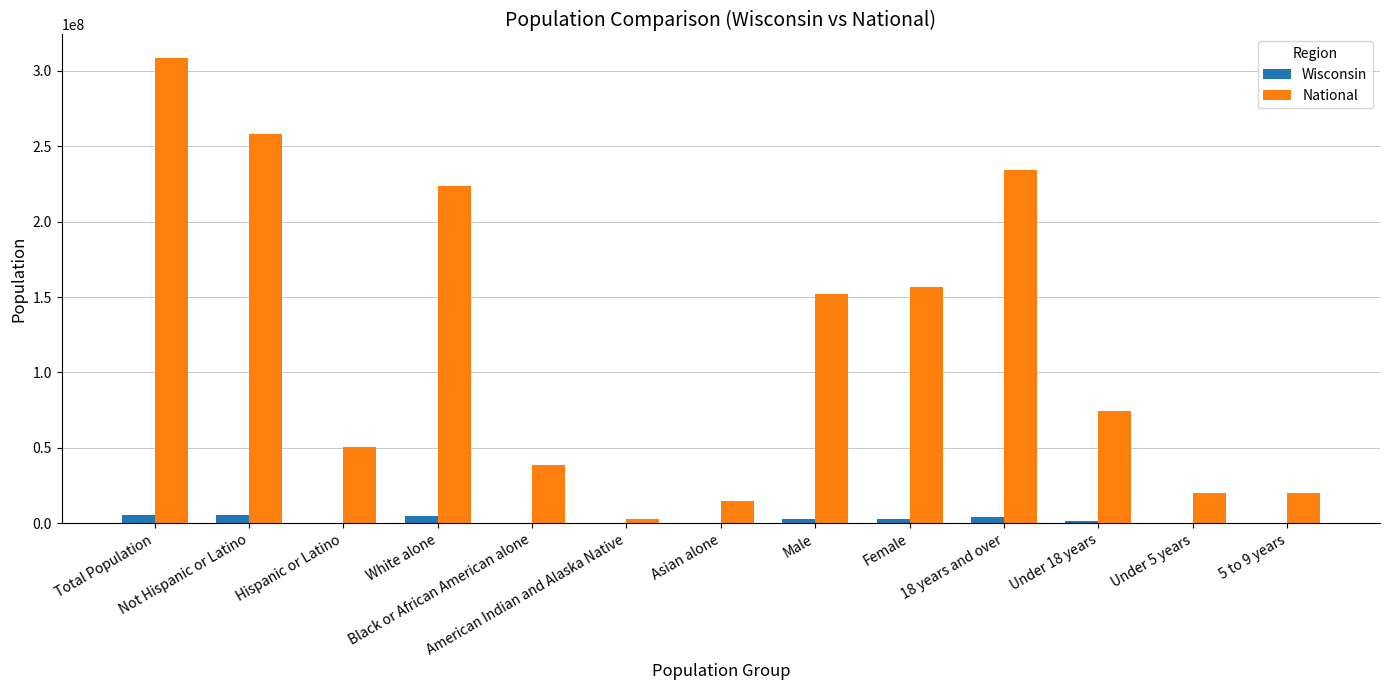

The value of Wisconsin at 5 to 9 years is 368617. True or false?

True